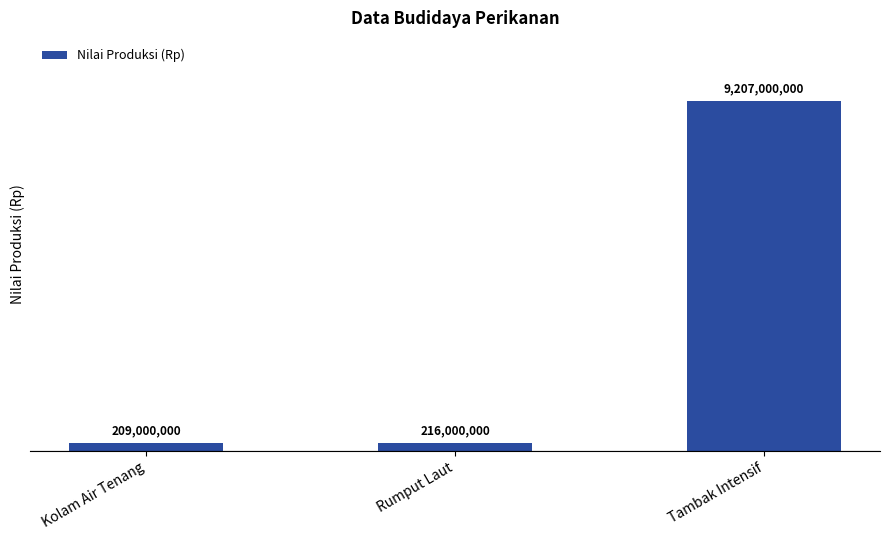

What is the sum of all values?

9632000000